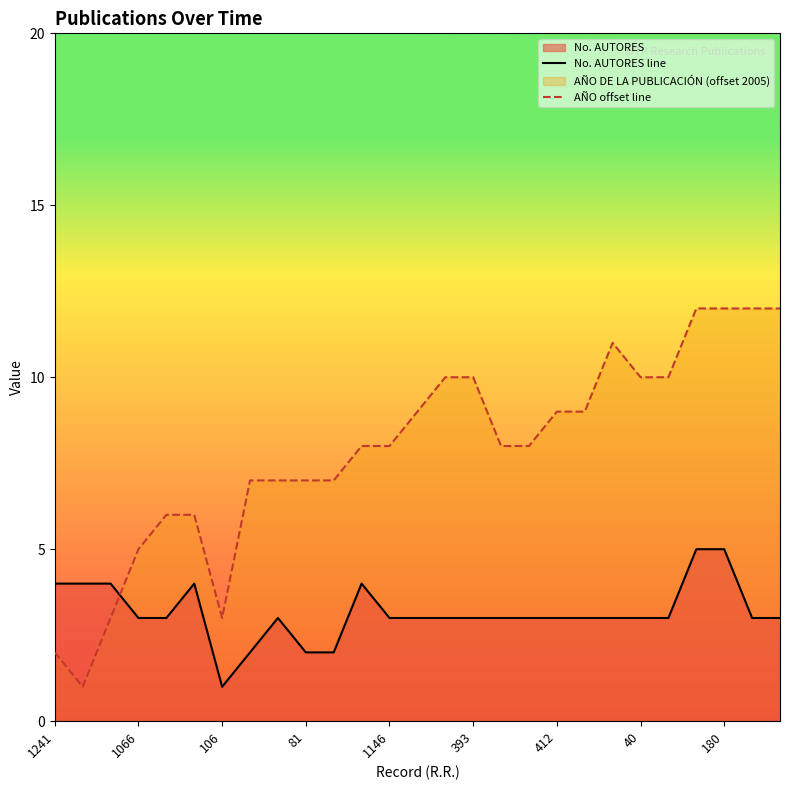

What is the difference between the maximum and minimum values in the AÑO offset line series?

11